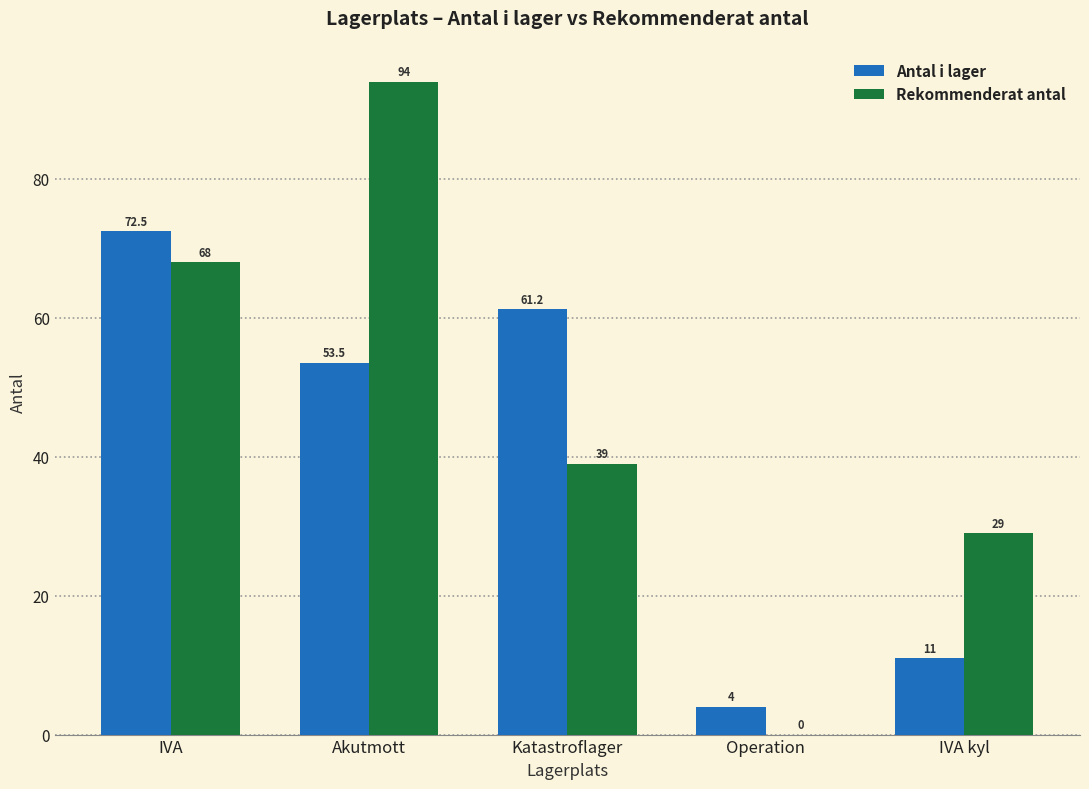

Reading left to right, extract all data points from this chart.

Antal i lager: 72.5	53.5	61.2	4.0	11.0
Rekommenderat antal: 68.0	94.0	39.0	0.0	29.0